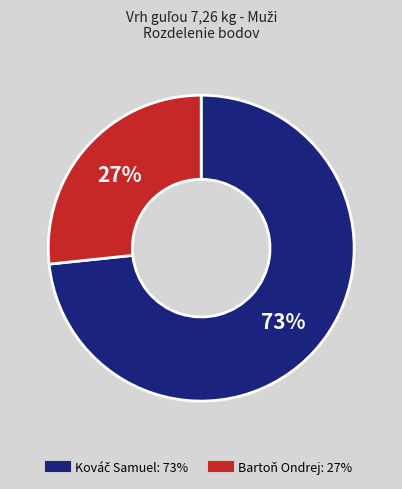

True or false: Bartoň Ondrej accounts for 33% of the total.

False